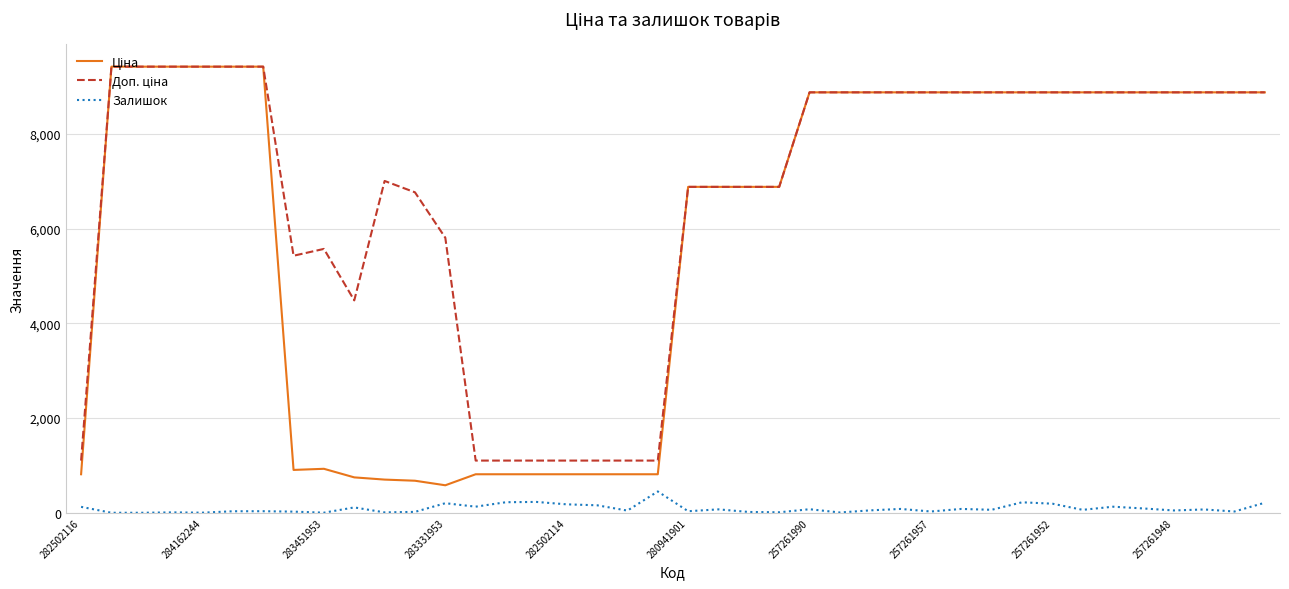

What is the greatest value displayed?

9416.9